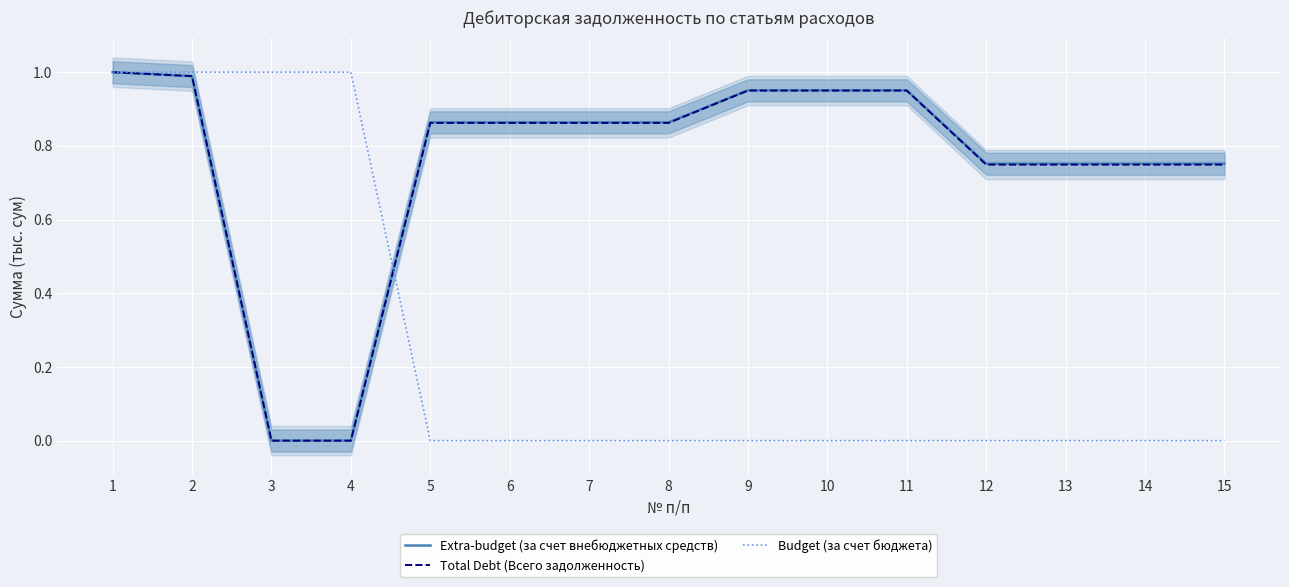

What is the greatest value displayed?

1.0